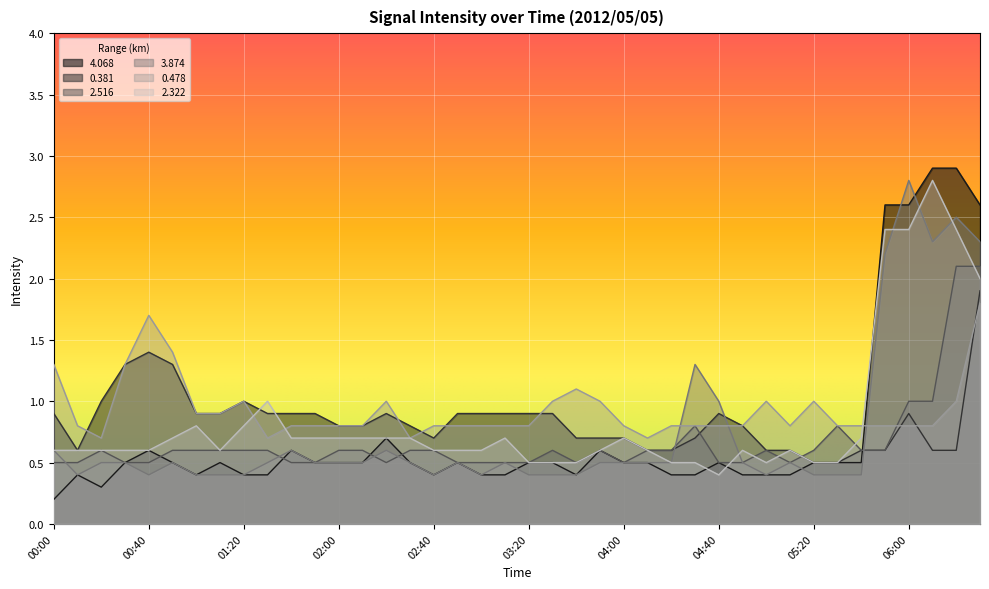

At which category does 0.478 reach its first local valley?

00:20